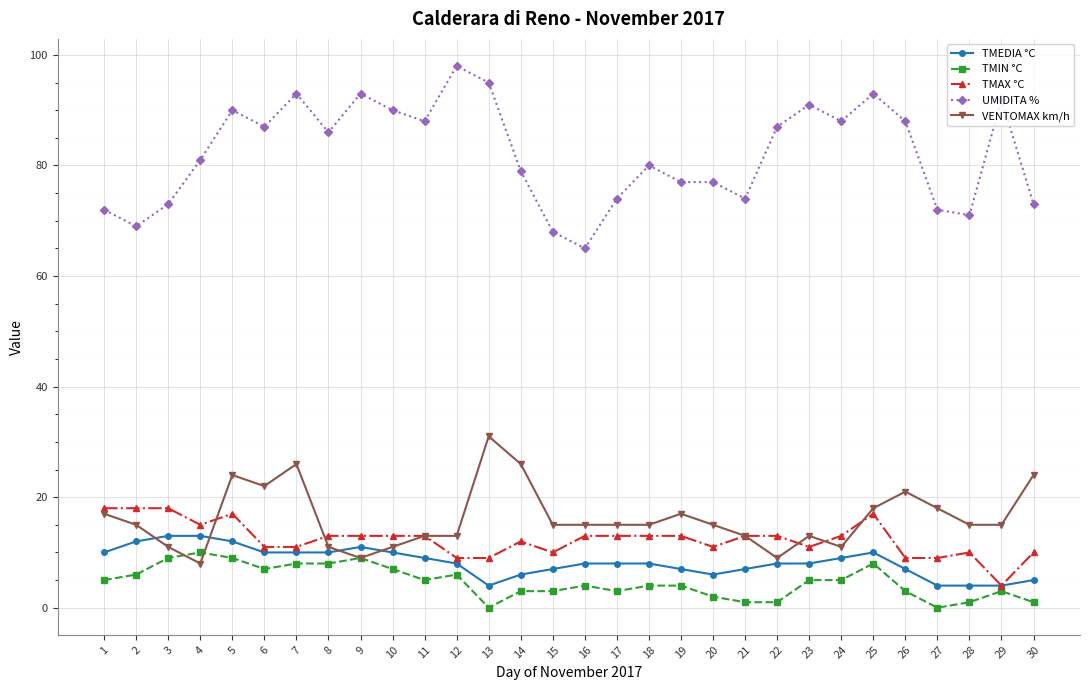

What is the greatest value displayed?

98